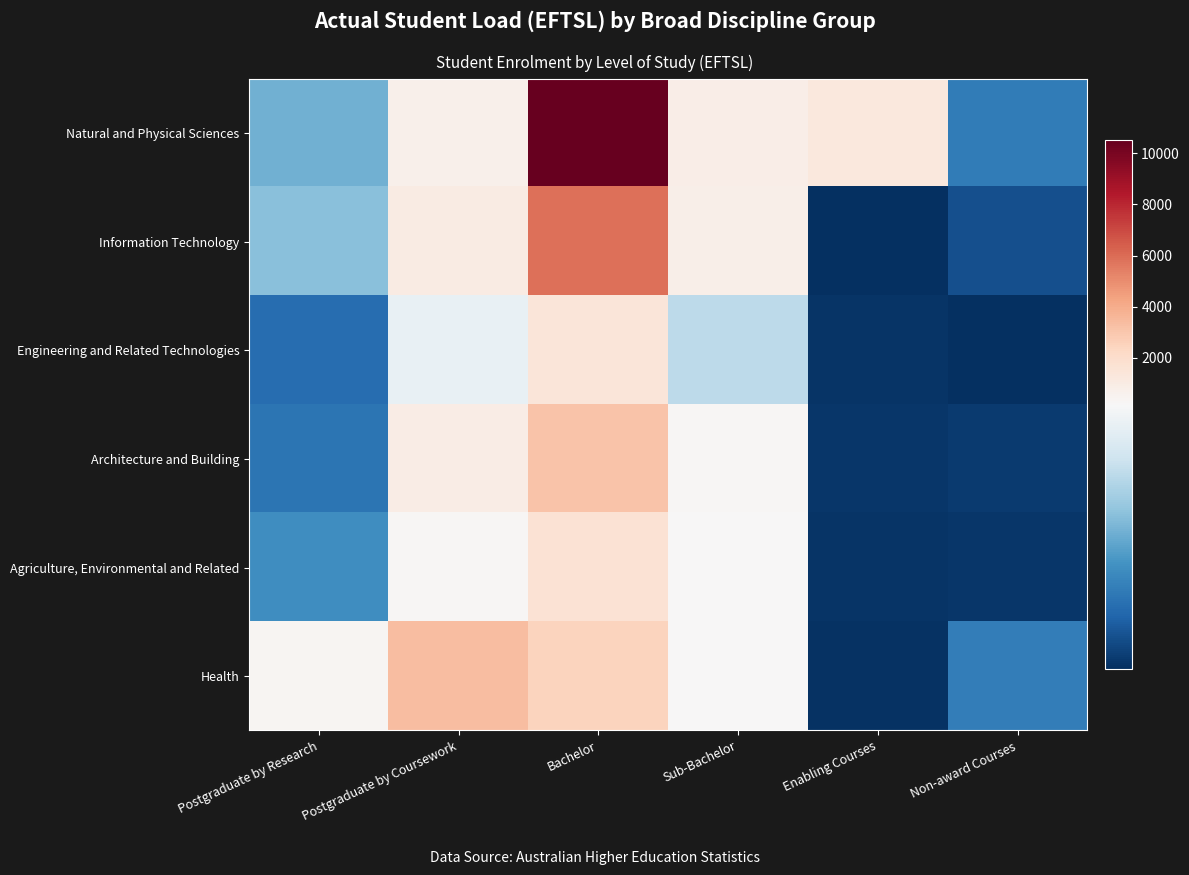

Rank the series at Postgraduate by Coursework from highest to lowest value.

Health, Information Technology, Architecture and Building, Natural and Physical Sciences, Agriculture, Environmental and Related, Engineering and Related Technologies